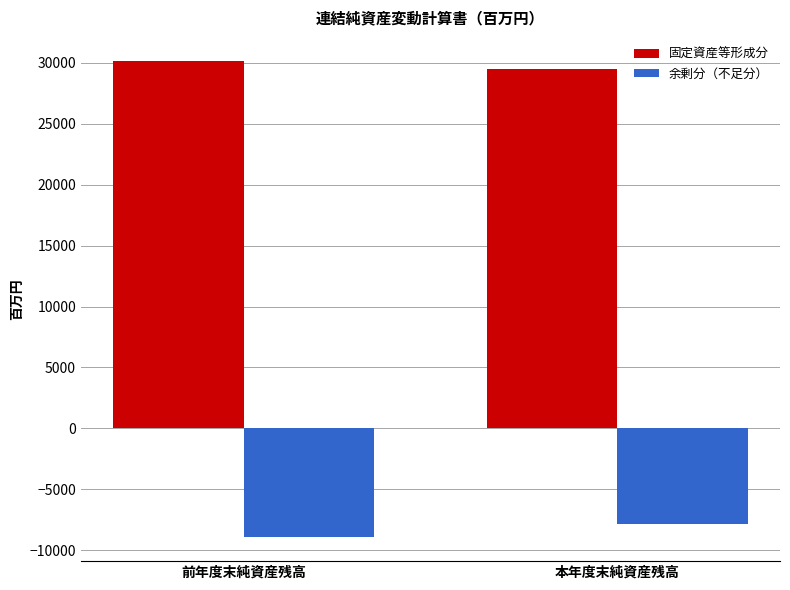

What is the average value of the 余剰分（不足分） series?

-8407